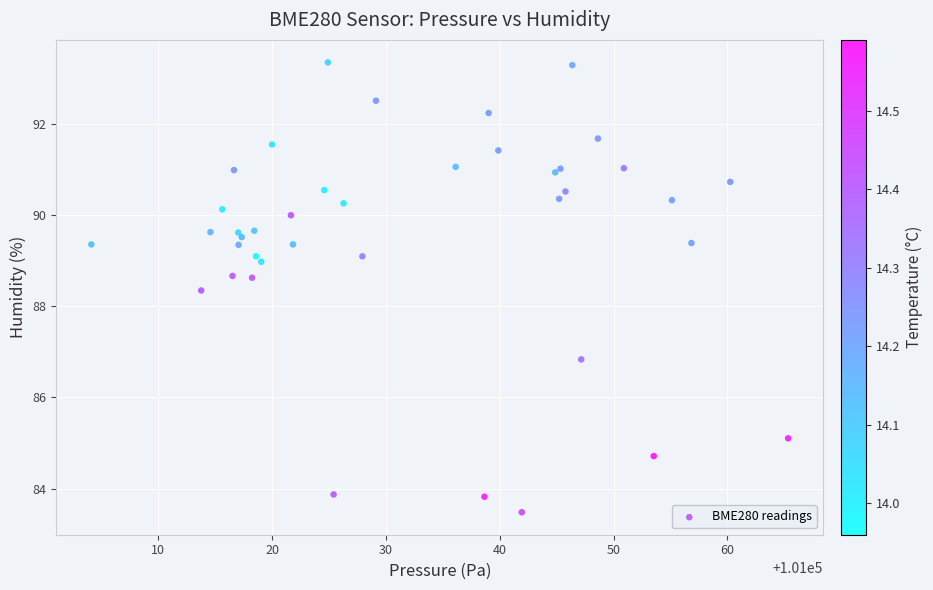

What Y value in the scatter plot is closest to 88?

88.3